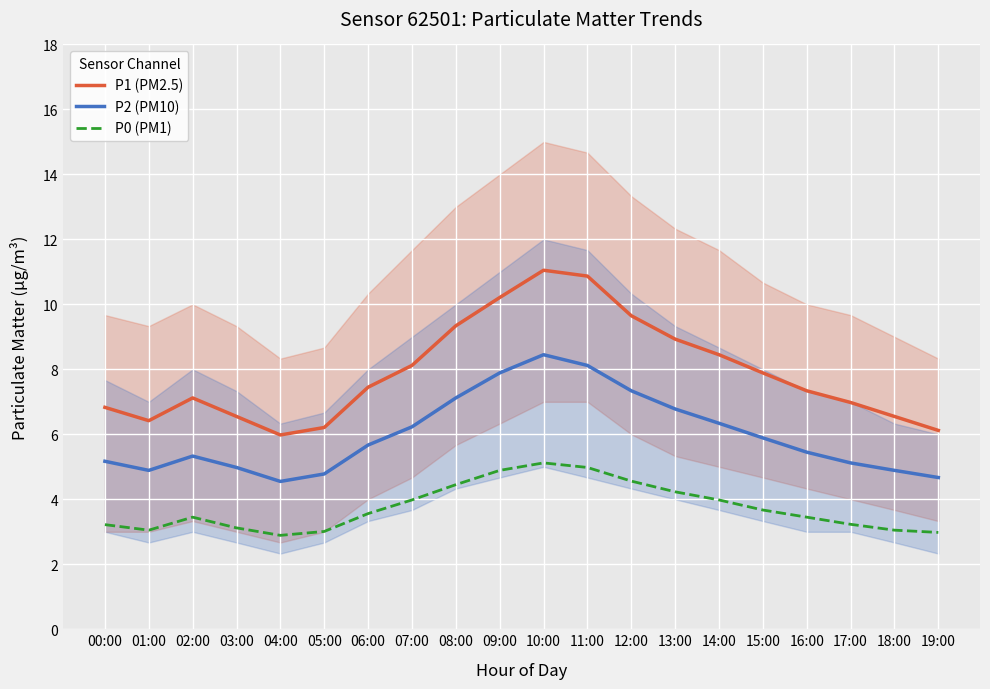

What is the total value across all series at 17:00?

15.3